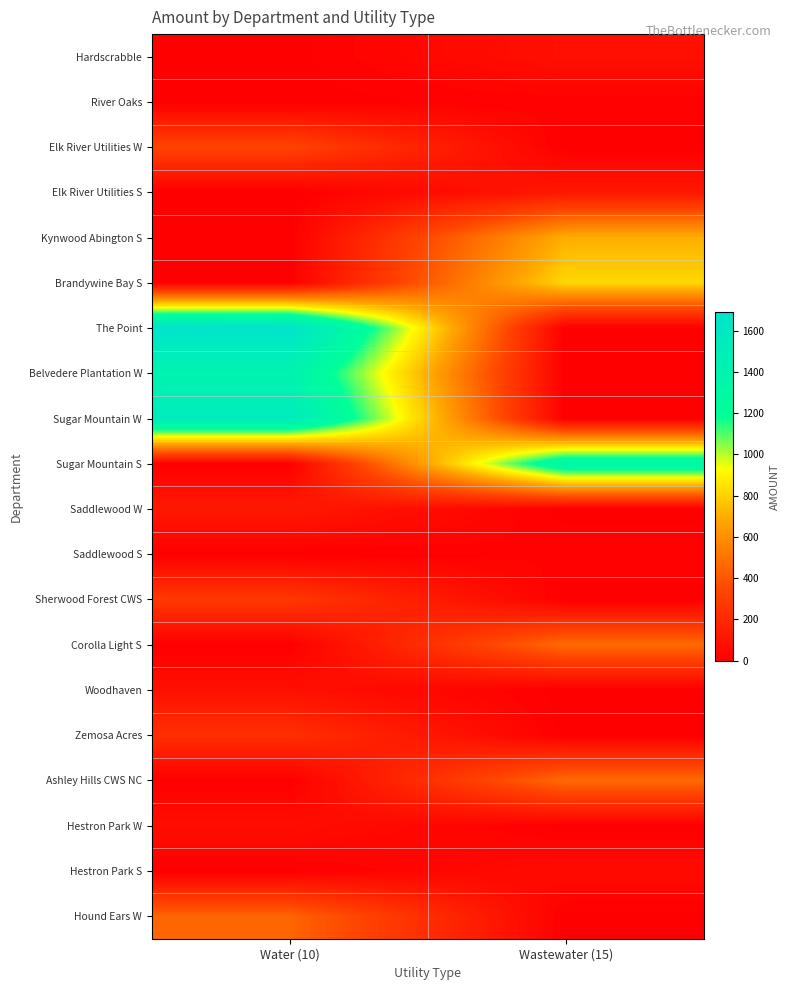

What is the difference between the highest and lowest values at Wastewater (15)?

1353.0